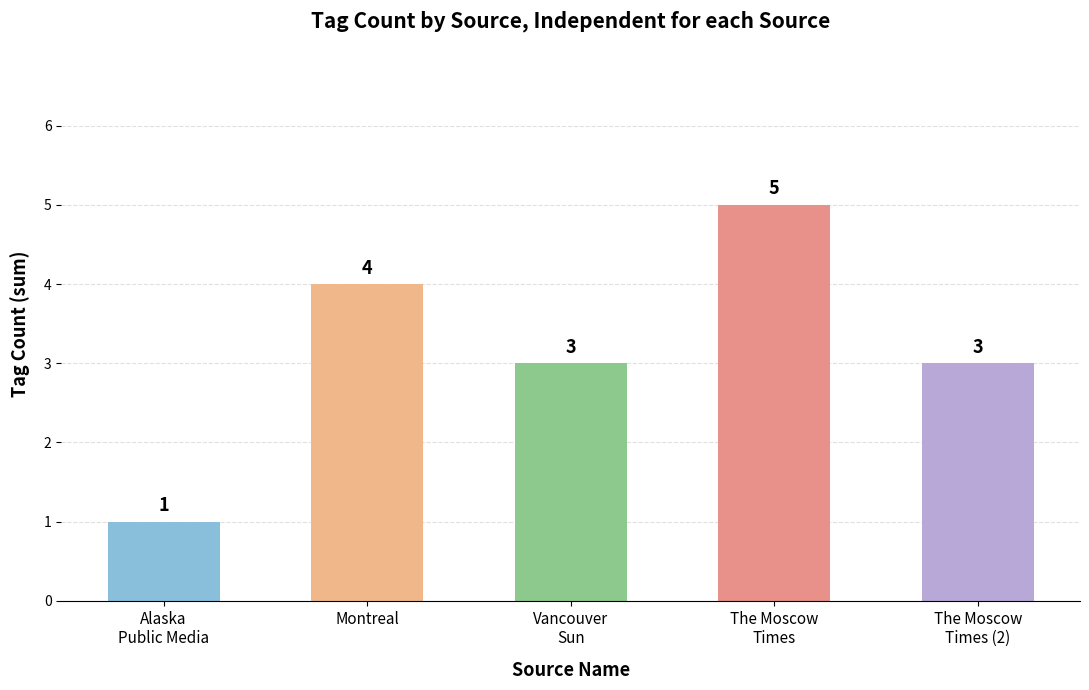

Reading left to right, what are all the values shown in this chart?

1	4	3	5	3